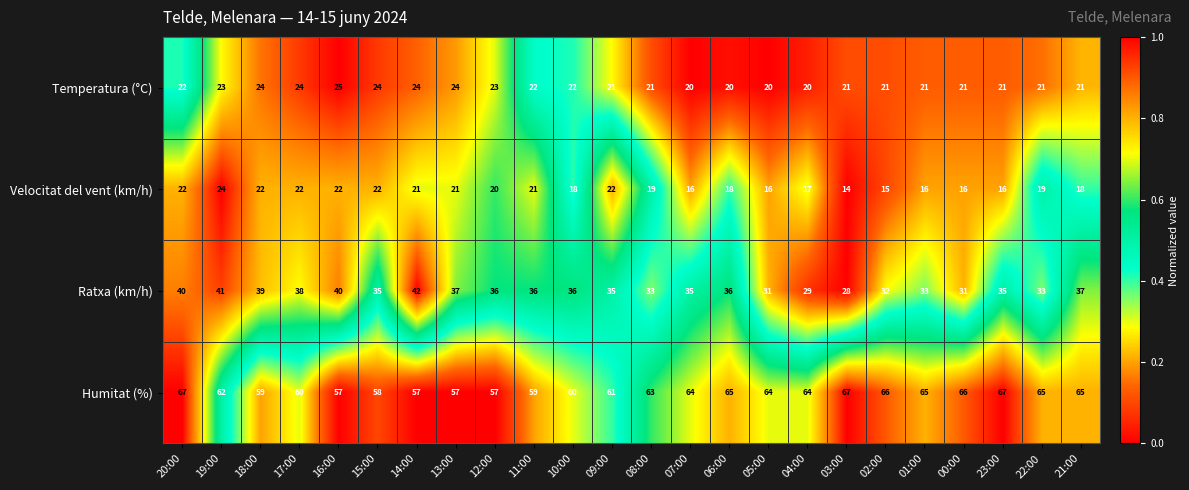

What is the maximum value shown in the chart?

67